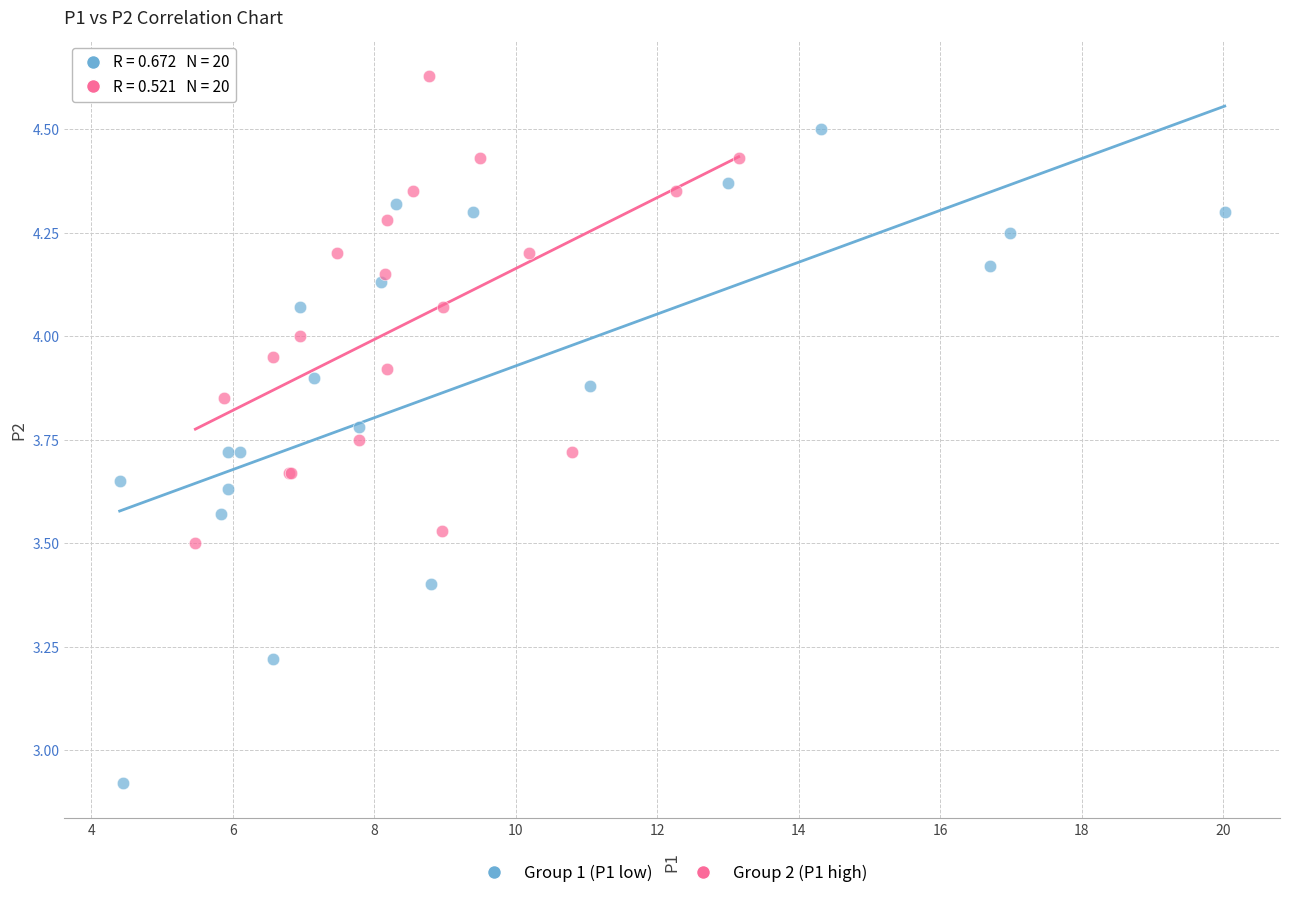

Which series reaches the maximum Y coordinate?

Group 2 (P1 high)